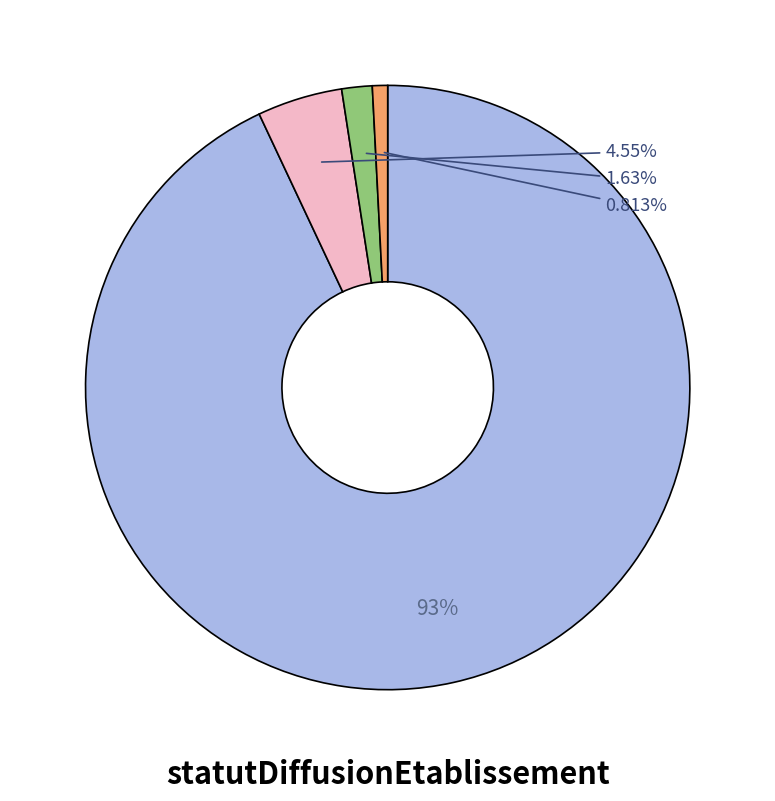

Does any single category account for the majority?

Yes